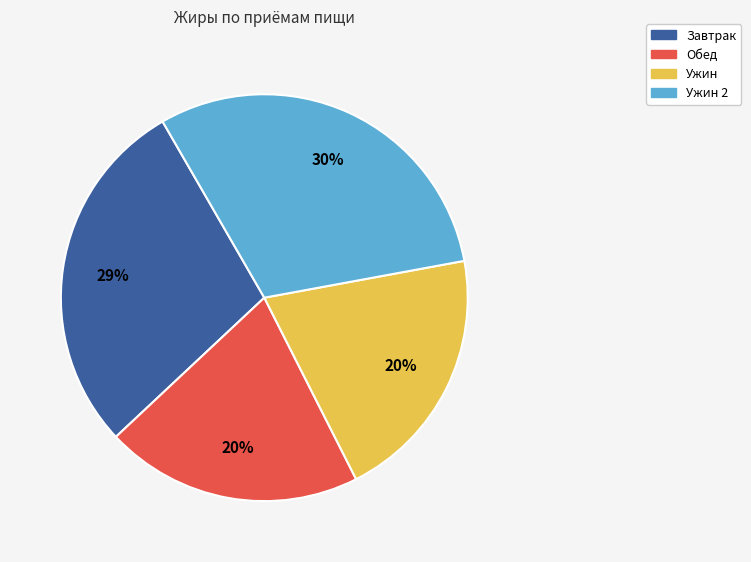

To the nearest percent, what is the average slice percentage?

25%